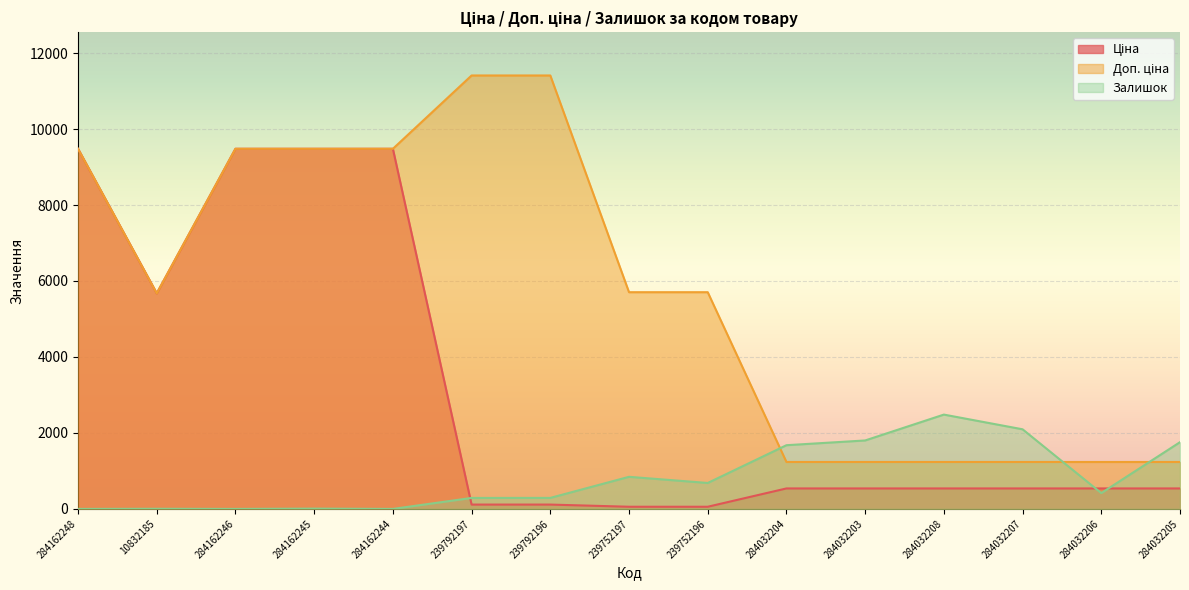

Is the value of Доп. ціна at 239792196 greater than the value of Ціна at 239752197?

Yes